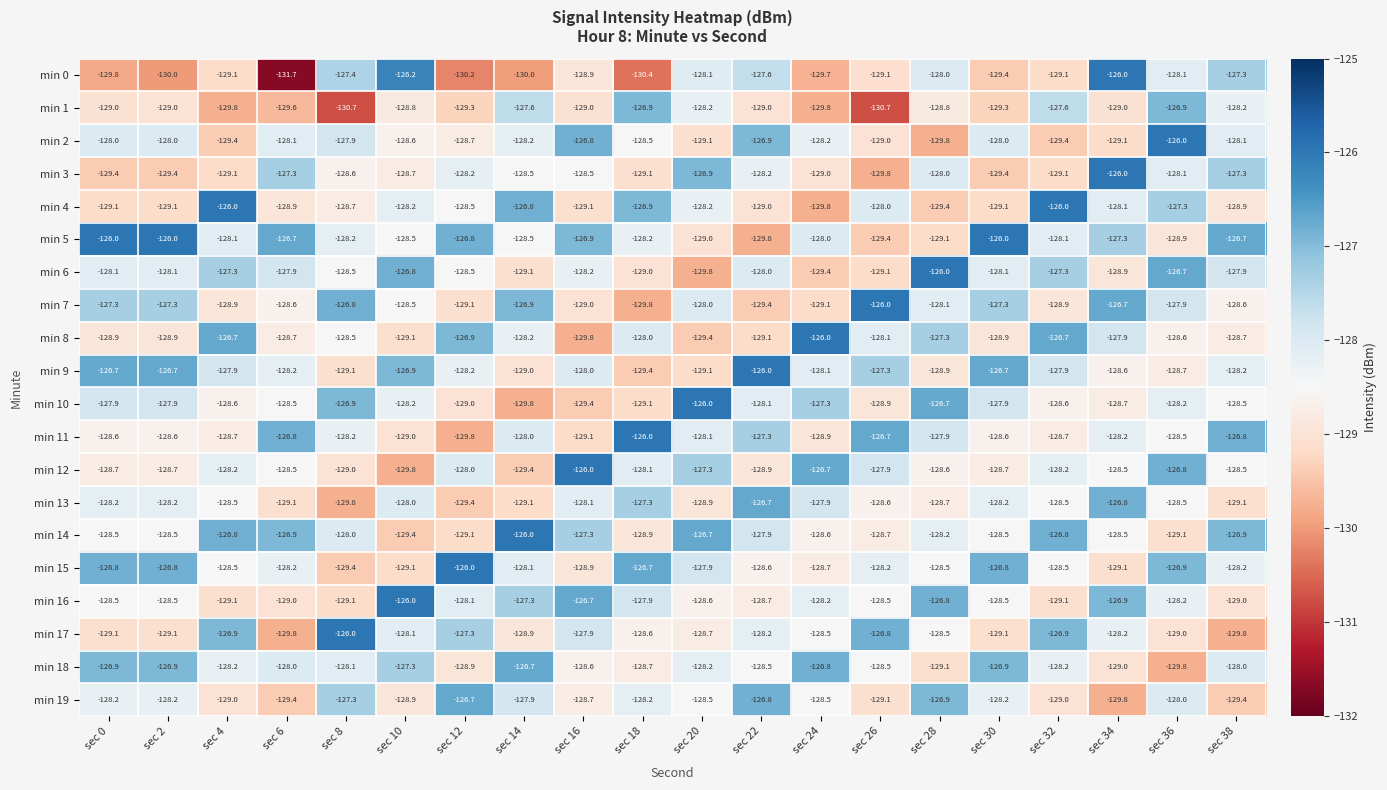

At which category is the sum across all series the highest?

sec 36